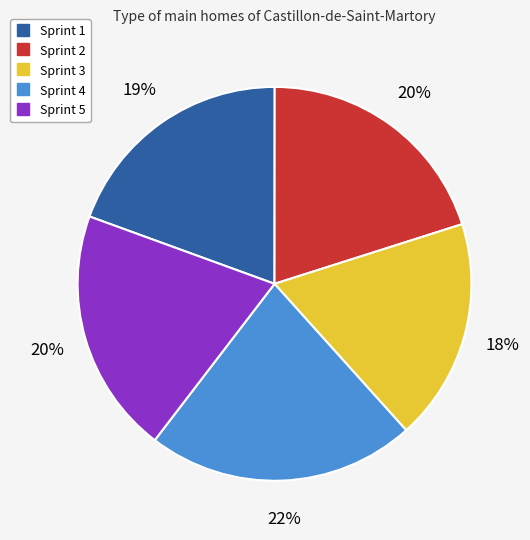

To the nearest percent, what percentage of the pie is Sprint 3?

18%